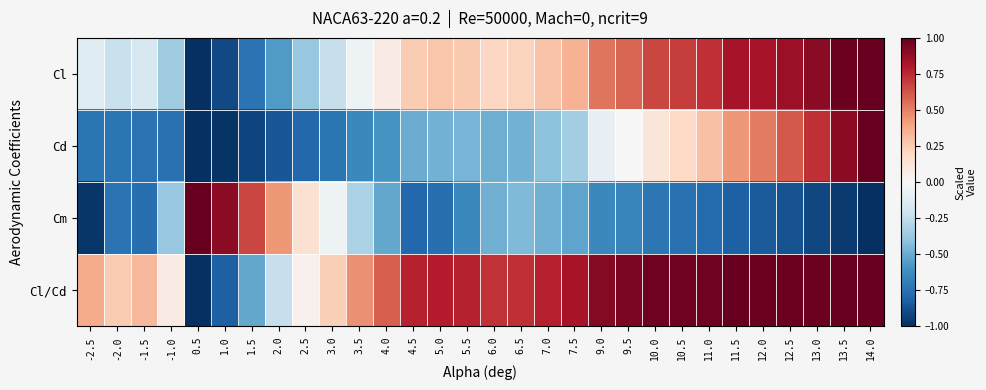

At which category is the sum across all series the highest?

14.0